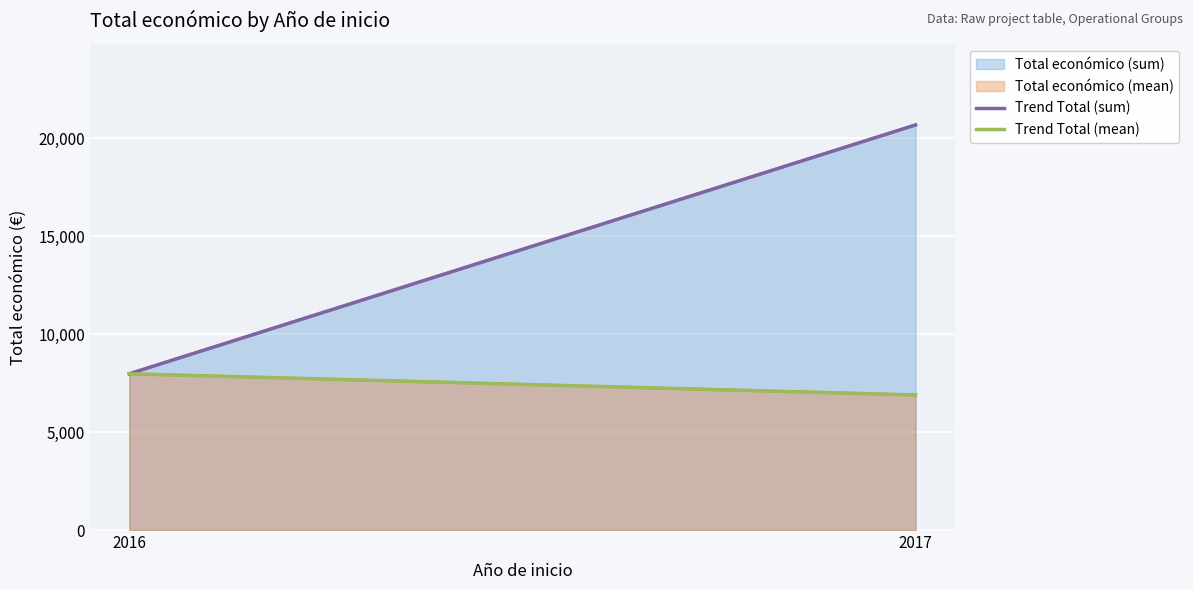

At which label does the data first exceed 7980?

2017